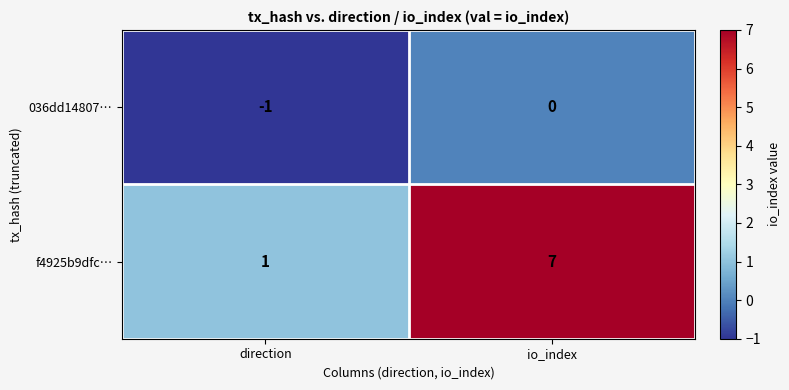

How many values in the f4925b9dfc… series are below 7?

1